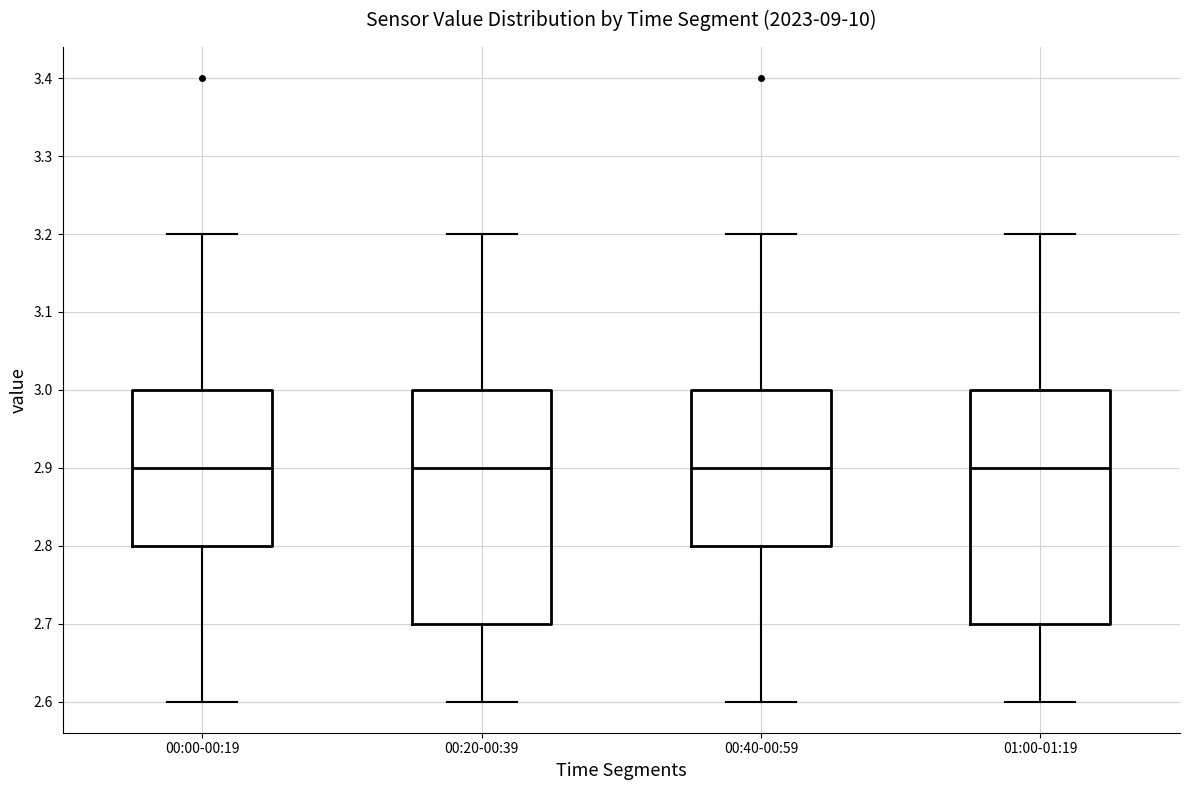

Where does the lower whisker of the box for 00:40-00:59 end on the y-axis? The values are not printed on the chart, so give them approximately, as read against the axis.

2.6